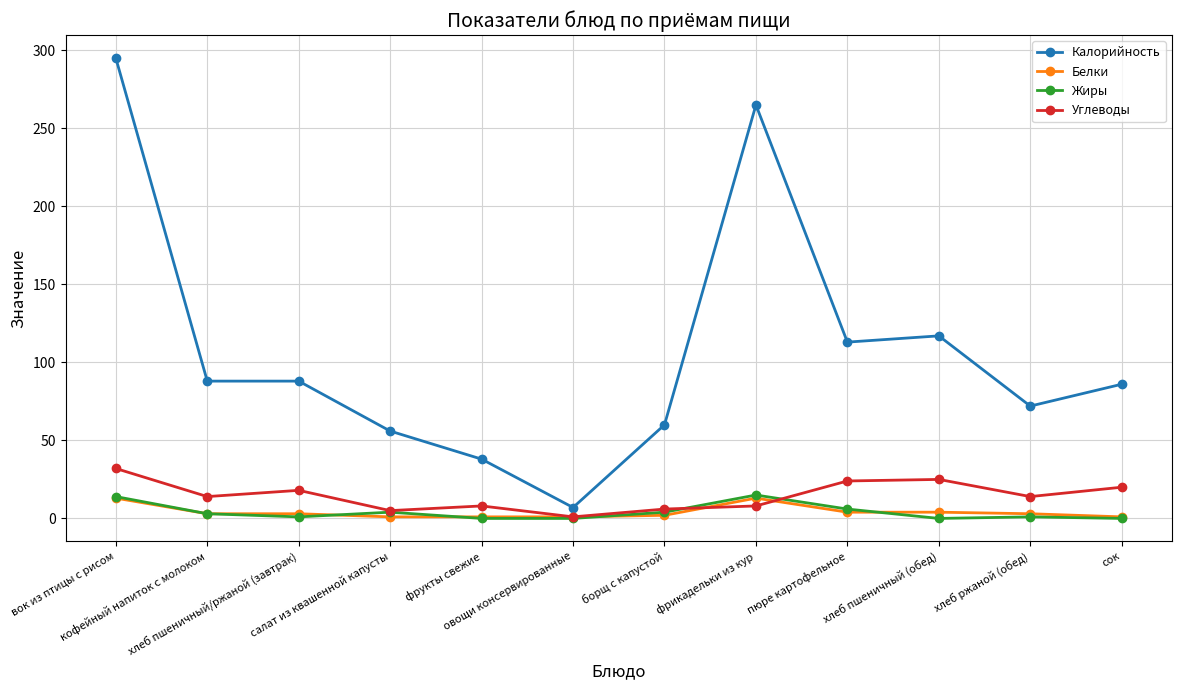

Count the number of categories in the chart.

12